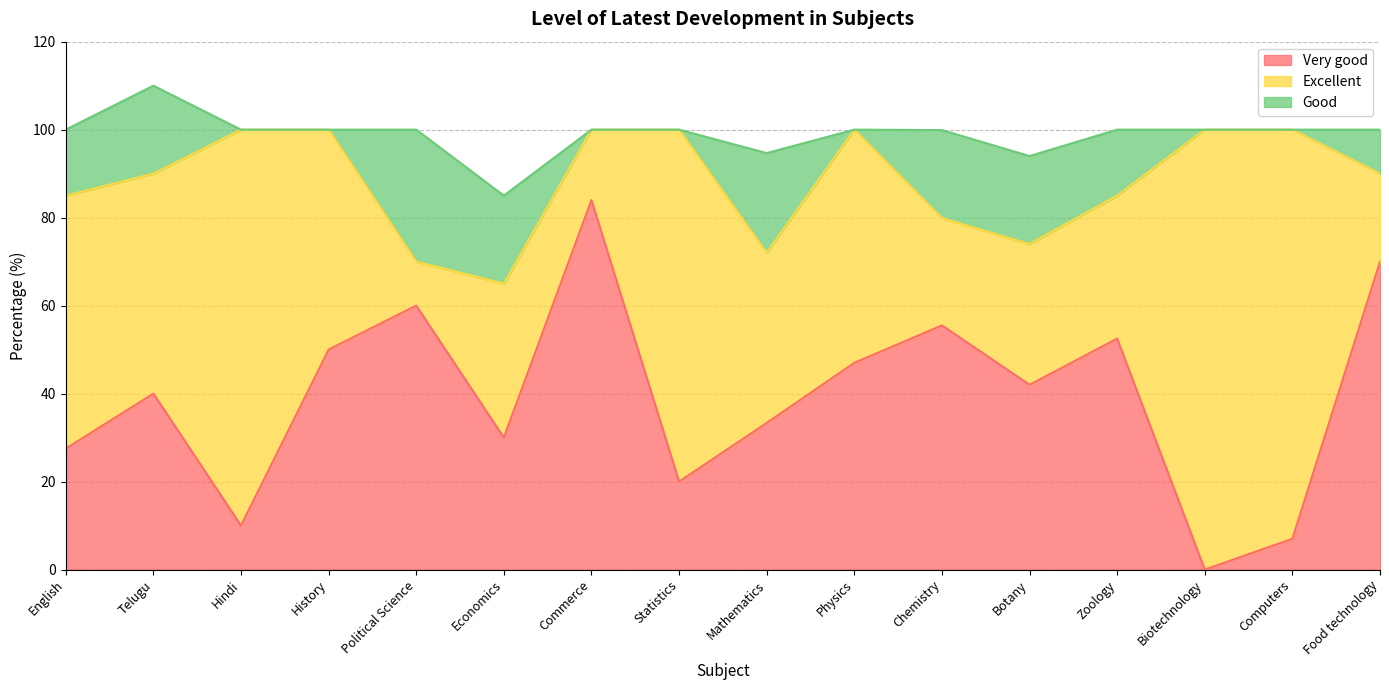

Reading left to right, what are all the values shown in this chart?

Very good: 27.5	40.0	10.0	50.0	60.0	30.0	84.0	20.0	33.3	47.0	55.5	42.0	52.5	0.0	7.0	70.0
Excellent: 57.5	50.0	90.0	50.0	10.0	35.0	16.0	80.0	38.7	53.0	24.4	32.0	32.5	100.0	93.0	20.0
Good: 15.0	20.0	0.0	0.0	30.0	20.0	0.0	0.0	22.7	0.0	20.0	20.0	15.0	0.0	0.0	10.0